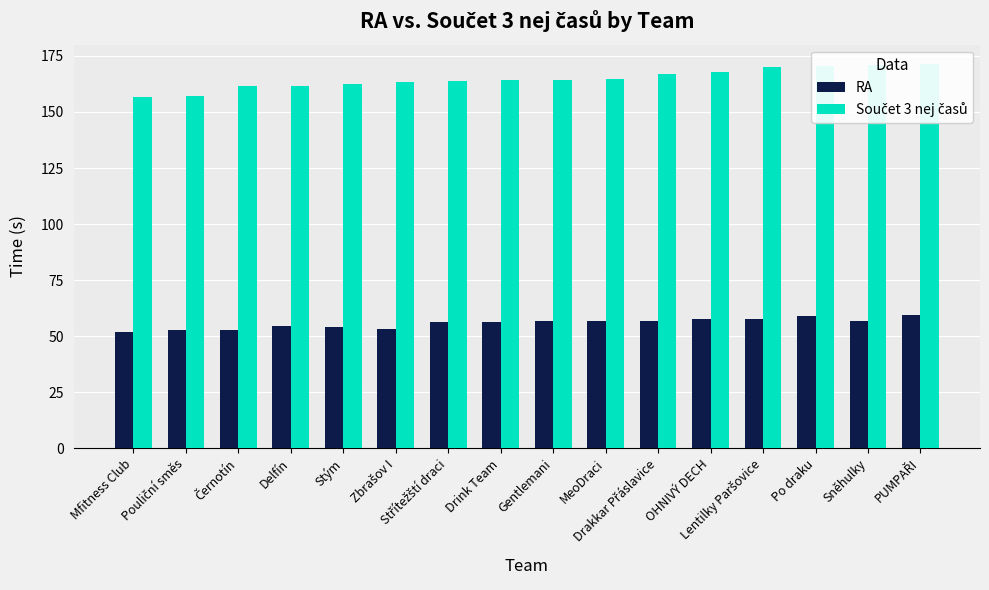

Between Pouliční směs and Delfín, which series saw the biggest shift?

Součet 3 nej časů